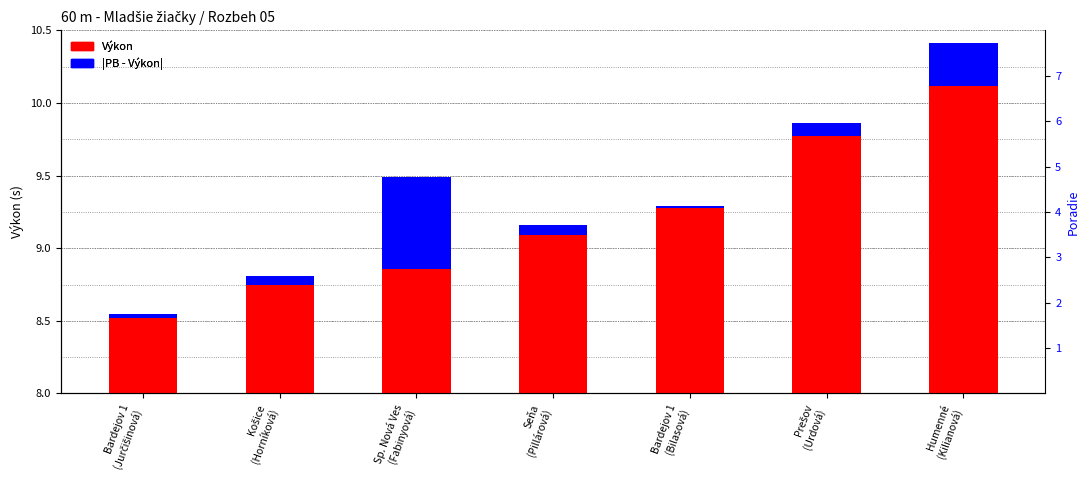

At which category does the chart reach its peak across all series?

Humenné
(Kilianová)